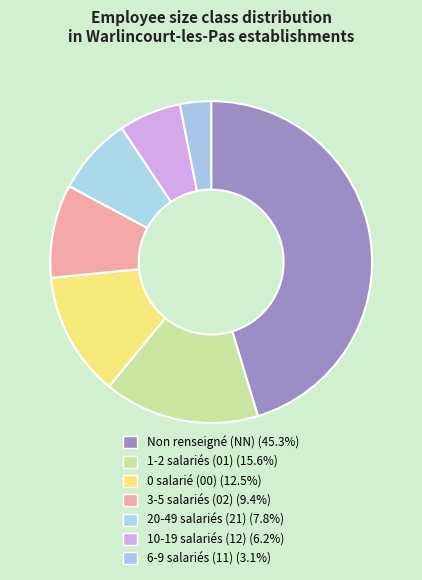

Is there any slice that represents more than half of the pie?

No